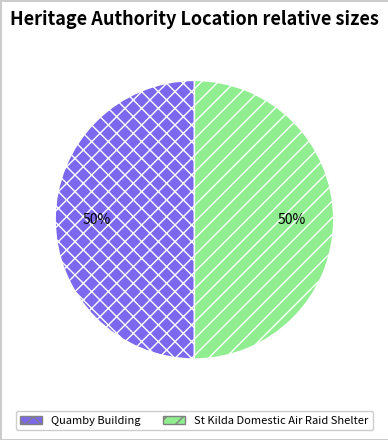

Do St Kilda Domestic Air Raid Shelter and Quamby Building together represent more than half of the pie?

Yes